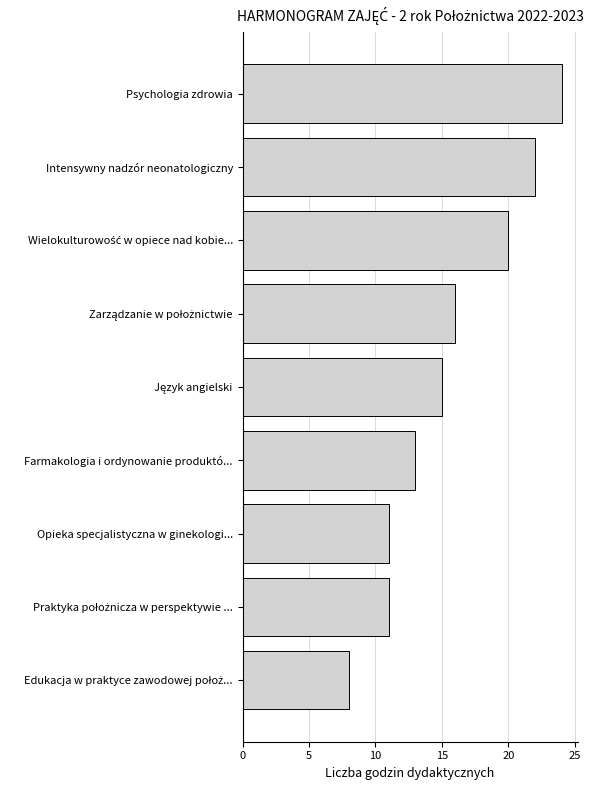

True or false: the data shows 24 at Psychologia zdrowia.

True